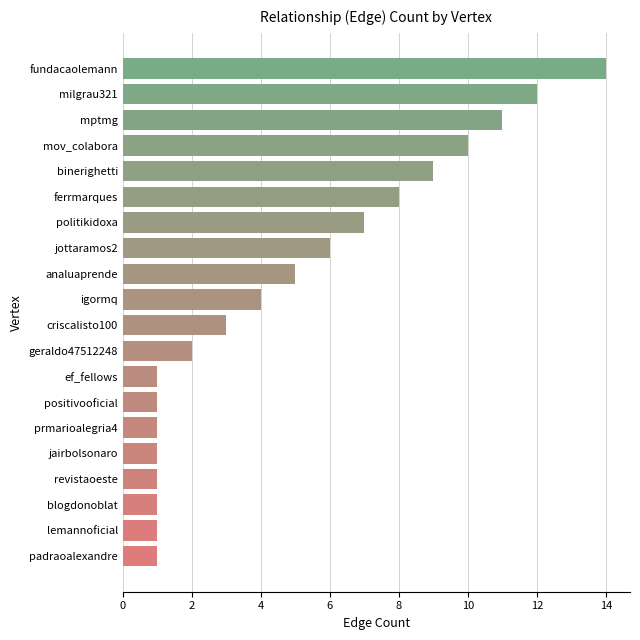

What is the average value?

5